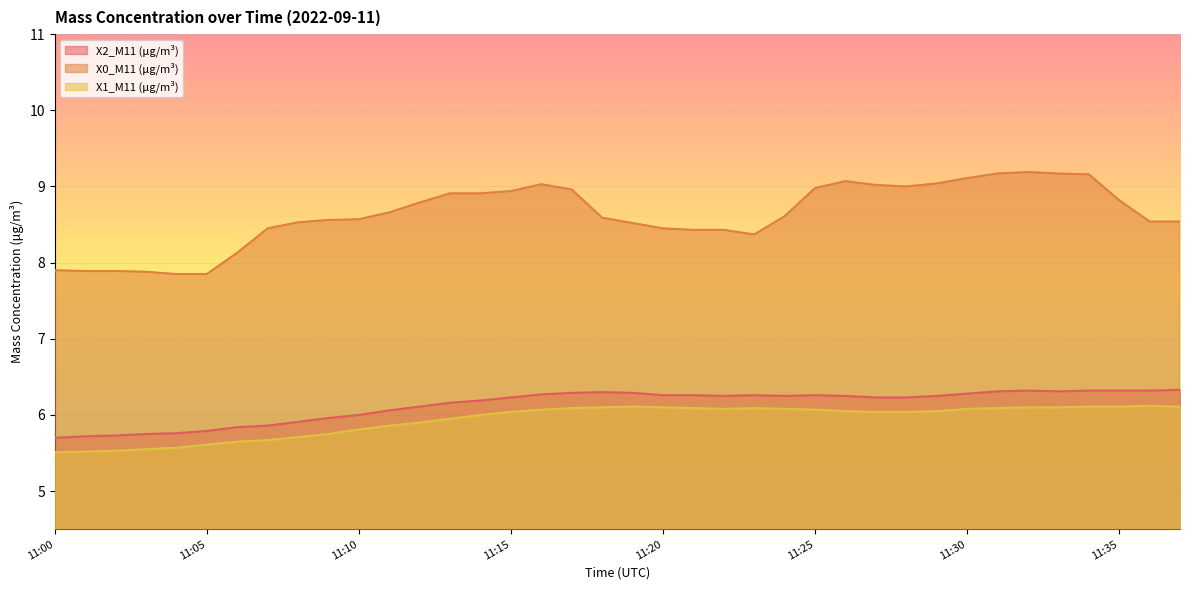

How many data points in X2_M11 (μg/m³) are above 6?

27